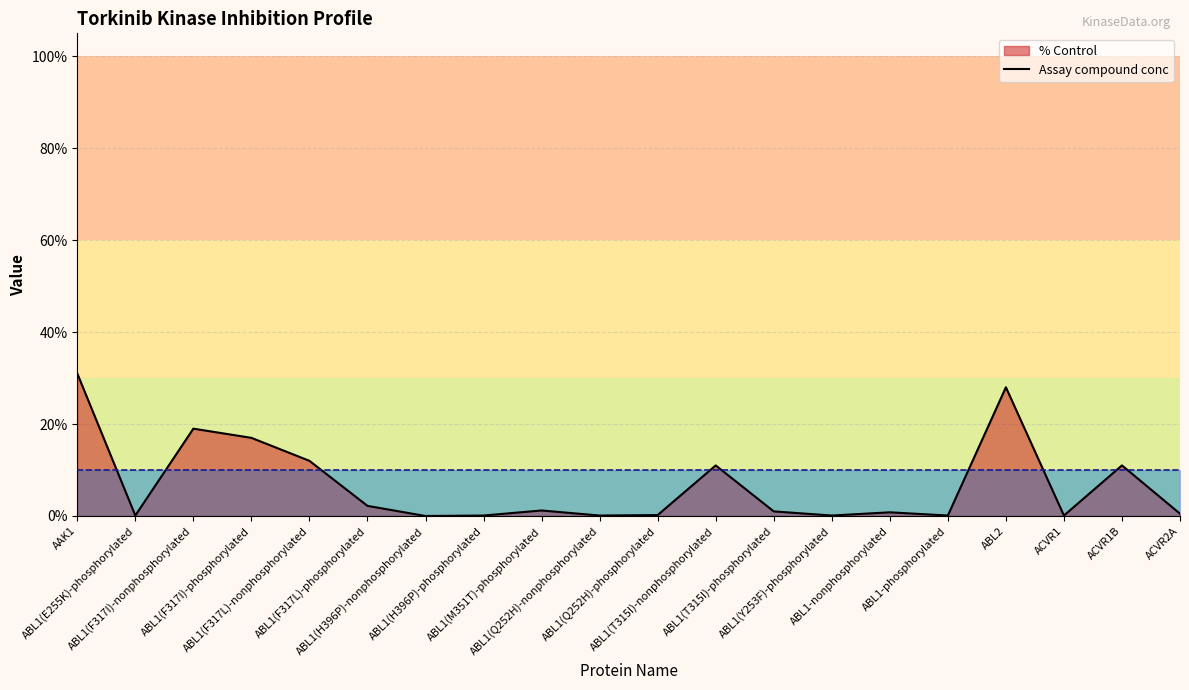

How many interior local valleys does the % Control (line) series have?

6